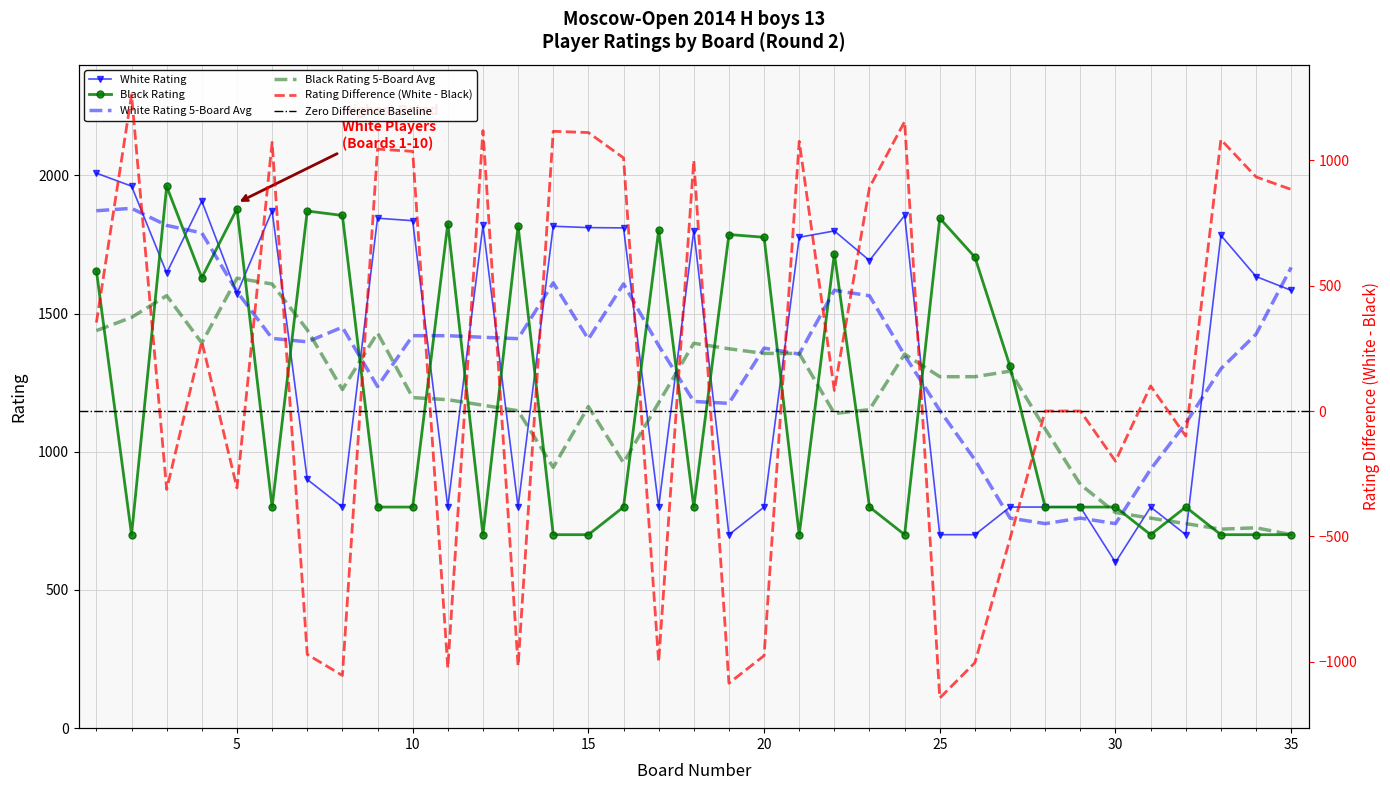

At which label does Black Rating reach its minimum?

2